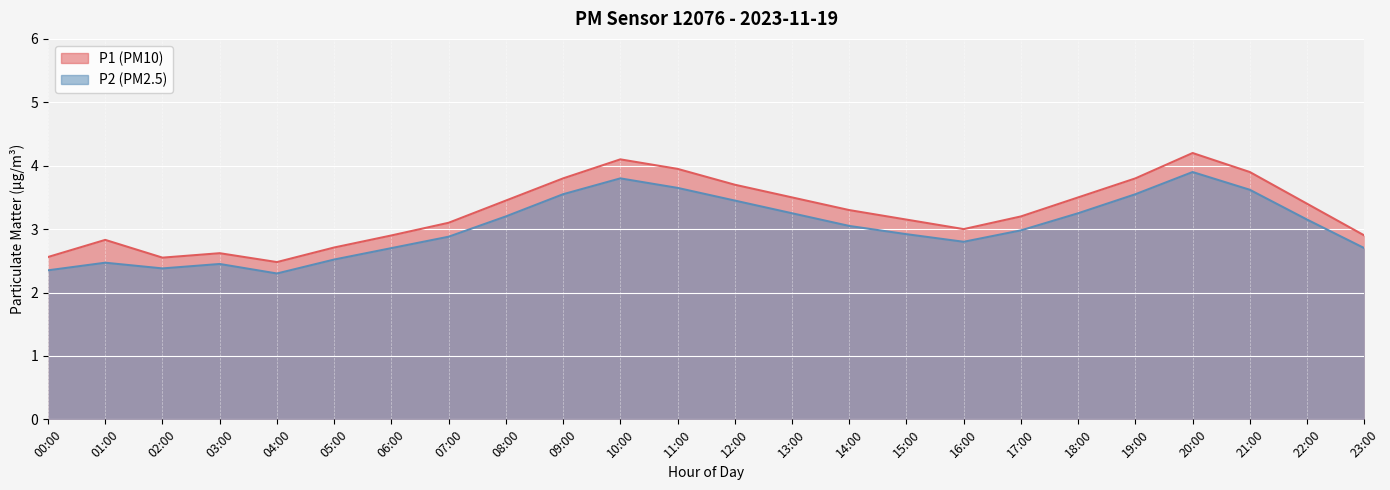

Between 00:00 and 11:00, which series saw the biggest shift?

P2